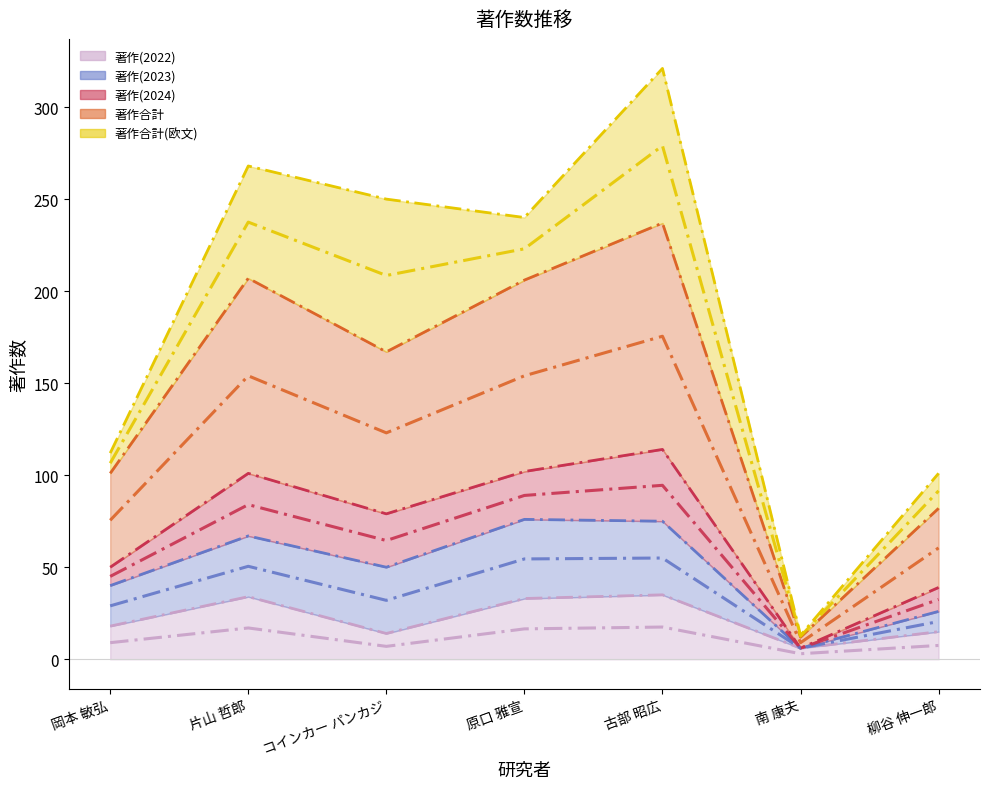

True or false: 著作(2022) has more than 0 points higher than both neighbors.

True